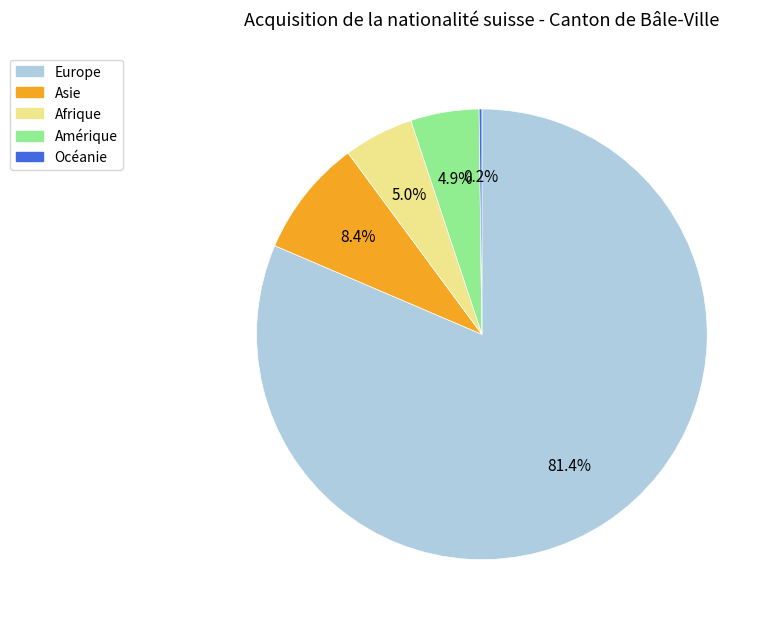

Does any single category account for the majority?

Yes